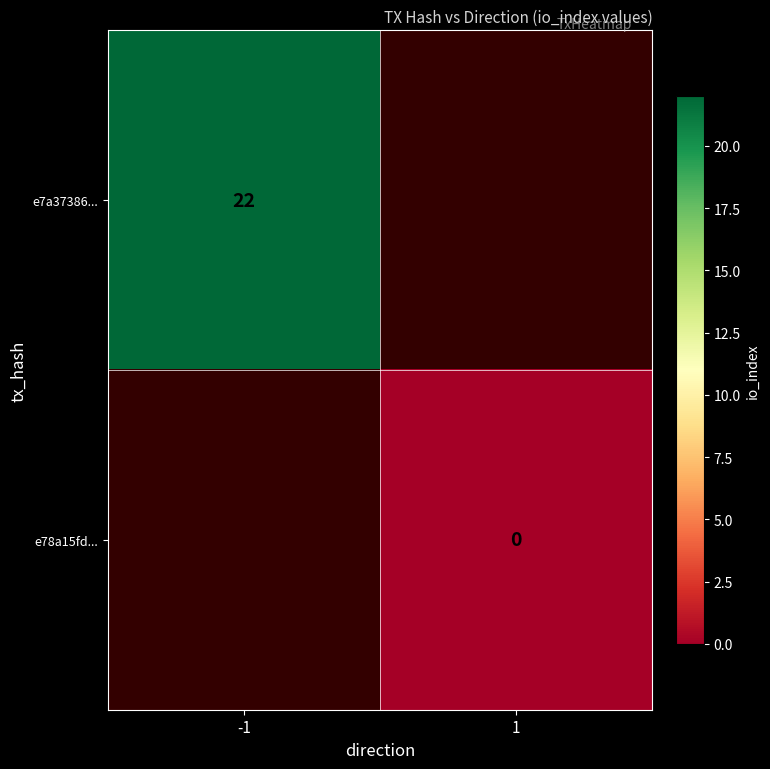

At how many categories does at least one series exceed 19?

1